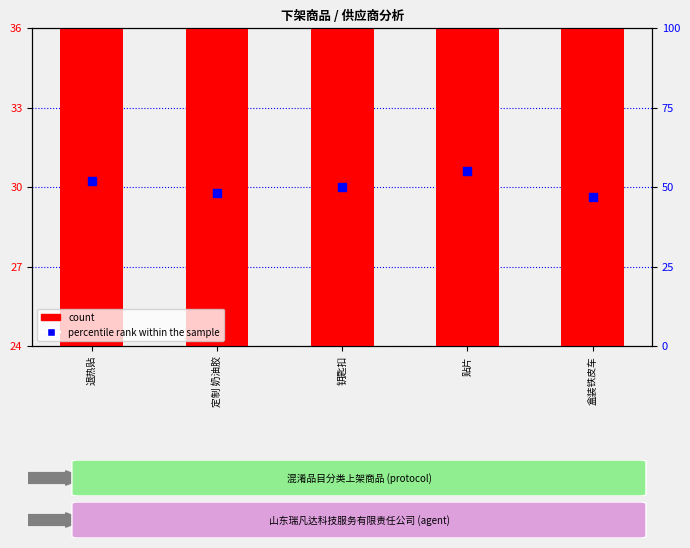

At which category is the sum across all series the highest?

贴片